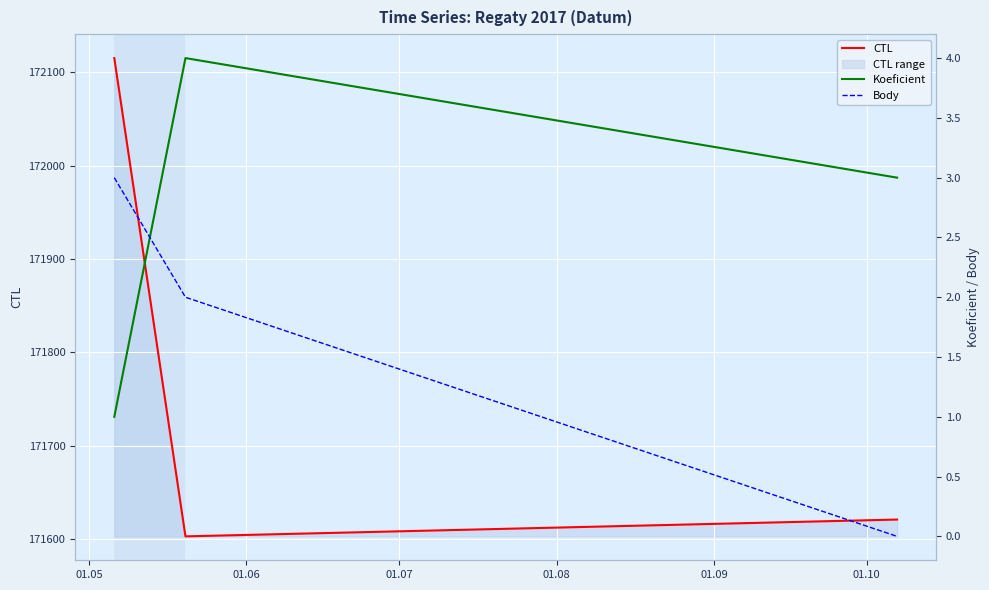

Rank the series by their maximum value, from lowest to highest.

Body, Koeficient, CTL